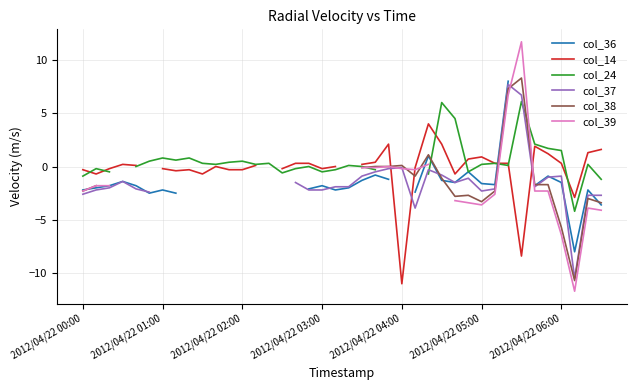

At how many categories does at least one series exceed -9?

40